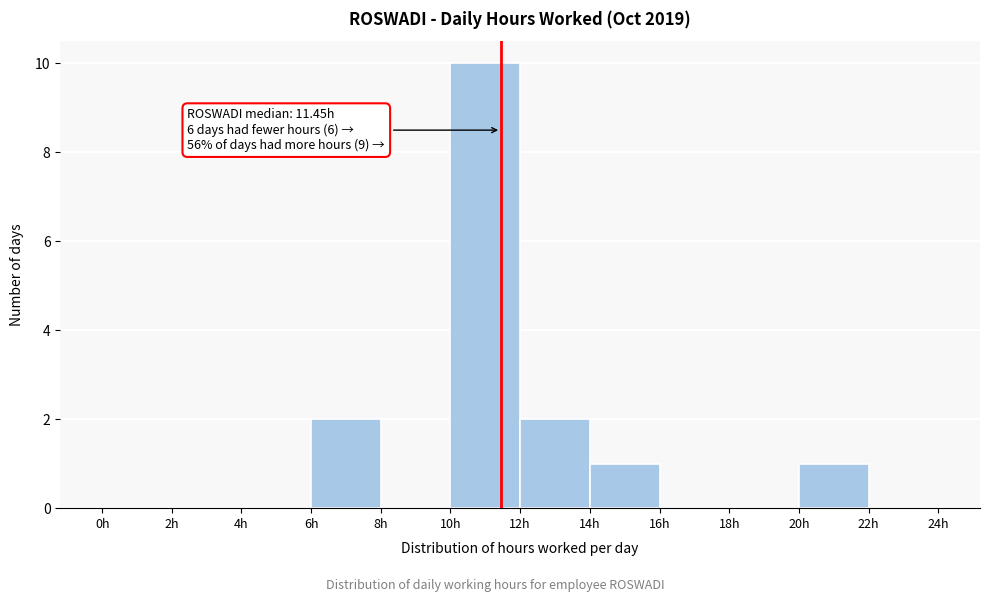

Which range on the x-axis has the tallest bar?

10 to 12